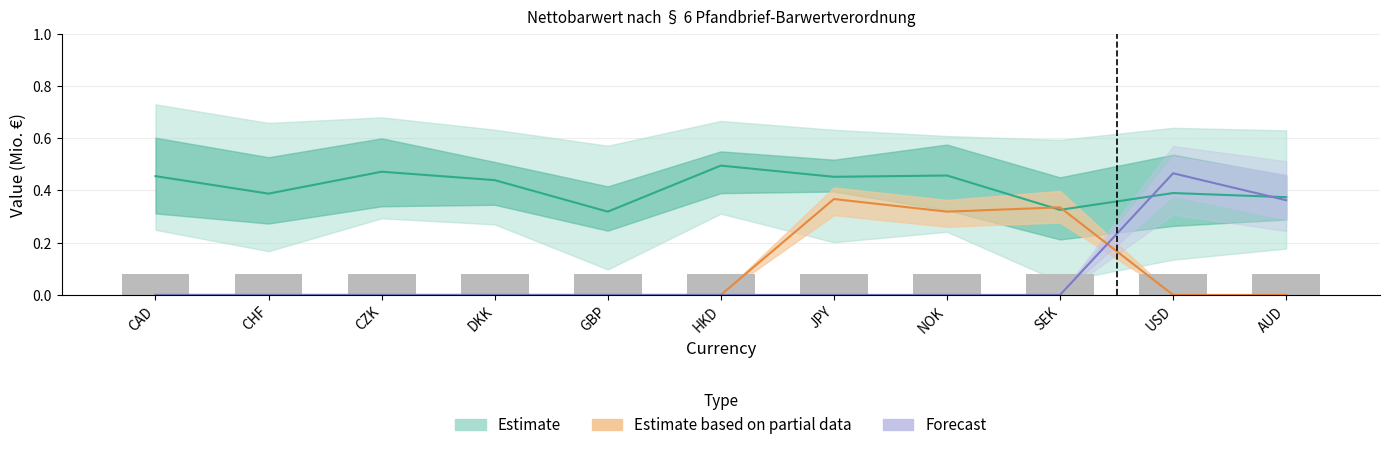

What is the value of the Forecast bar at the 11th from the left?

0.4